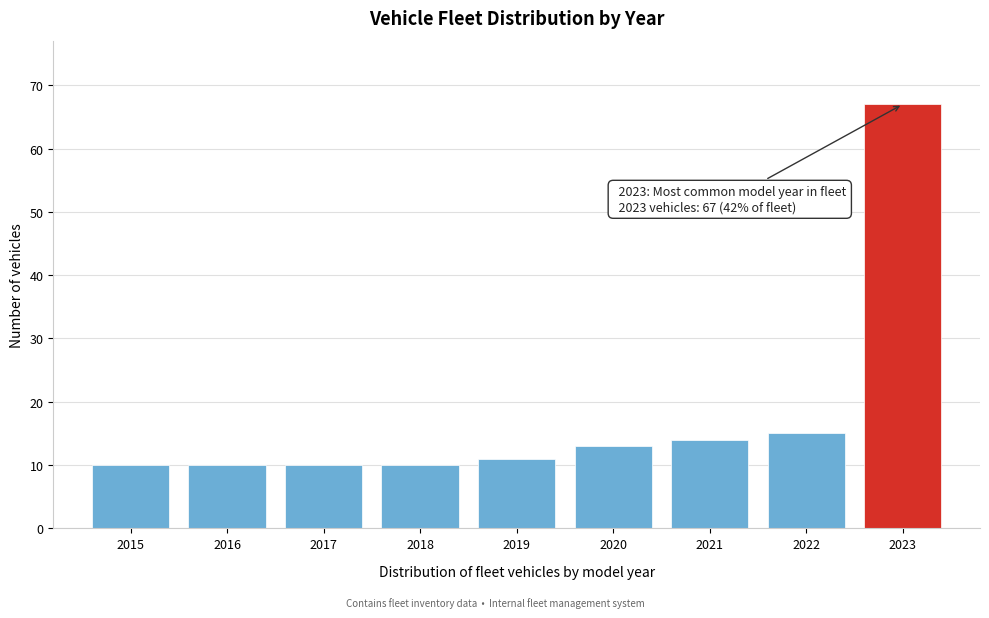

Reading left to right, what are all the values shown in this chart?

2015=10	2016=10	2017=10	2018=10	2019=11	2020=13	2021=14	2022=15	2023=67